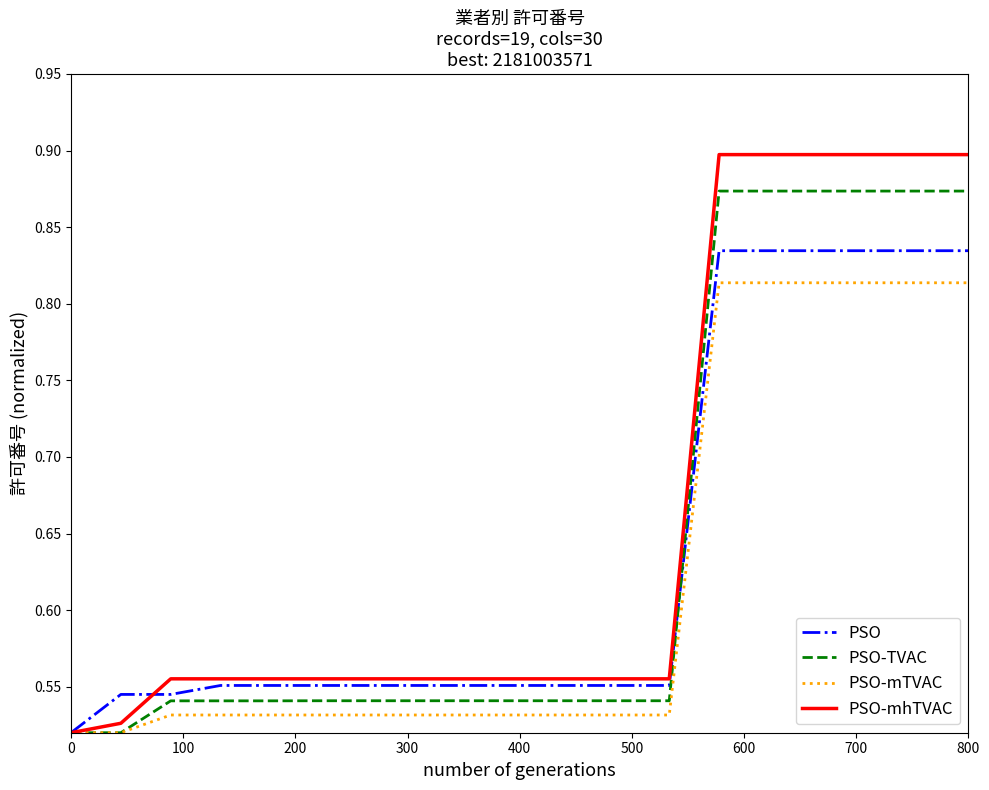

True or false: PSO has more than 0 interior local peaks.

False